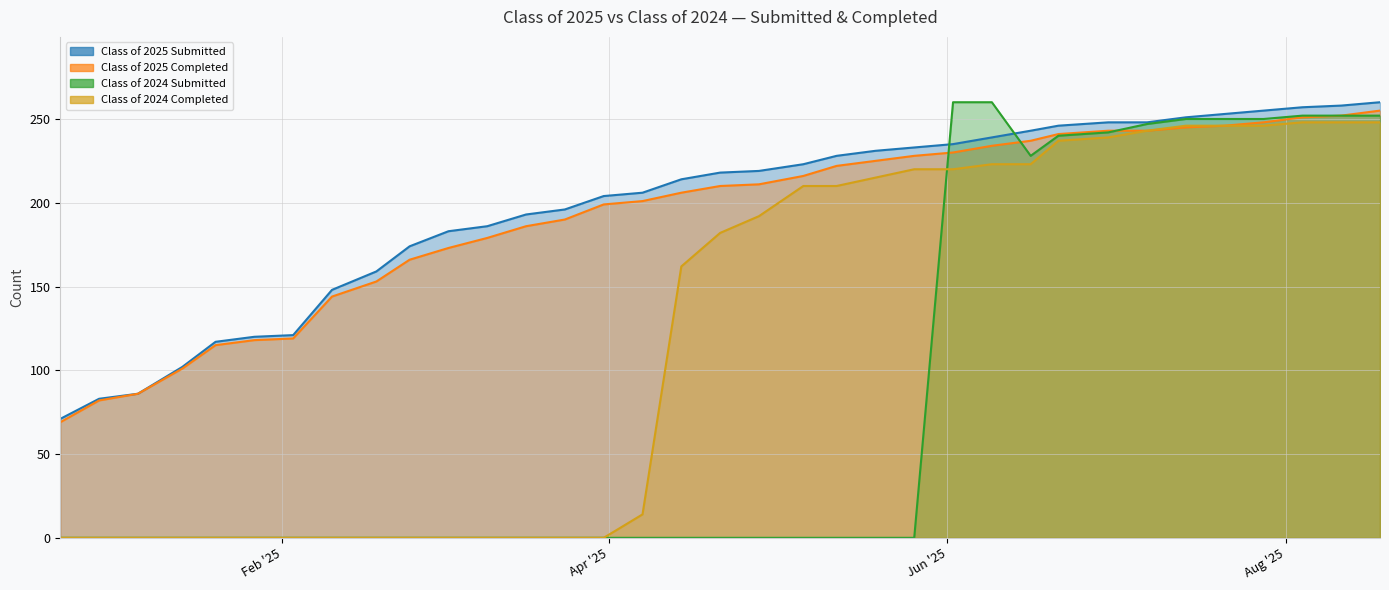

What is the sum of all Class of 2024 Submitted values?

2983